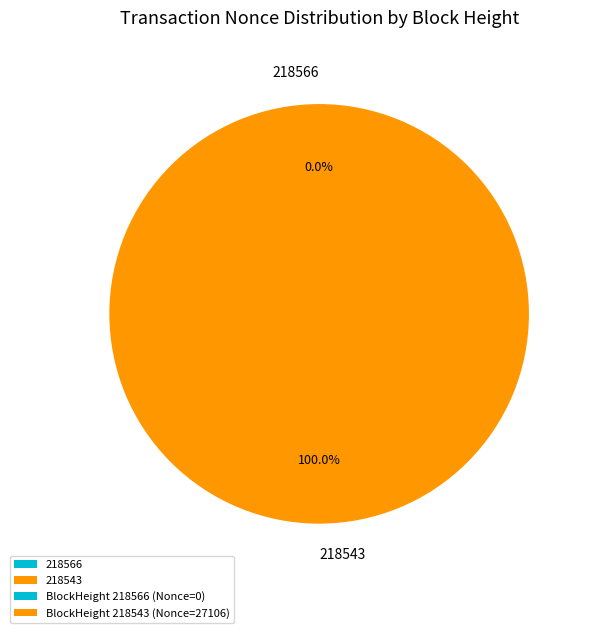

Rank the categories by value from lowest to highest.

218566, 218543